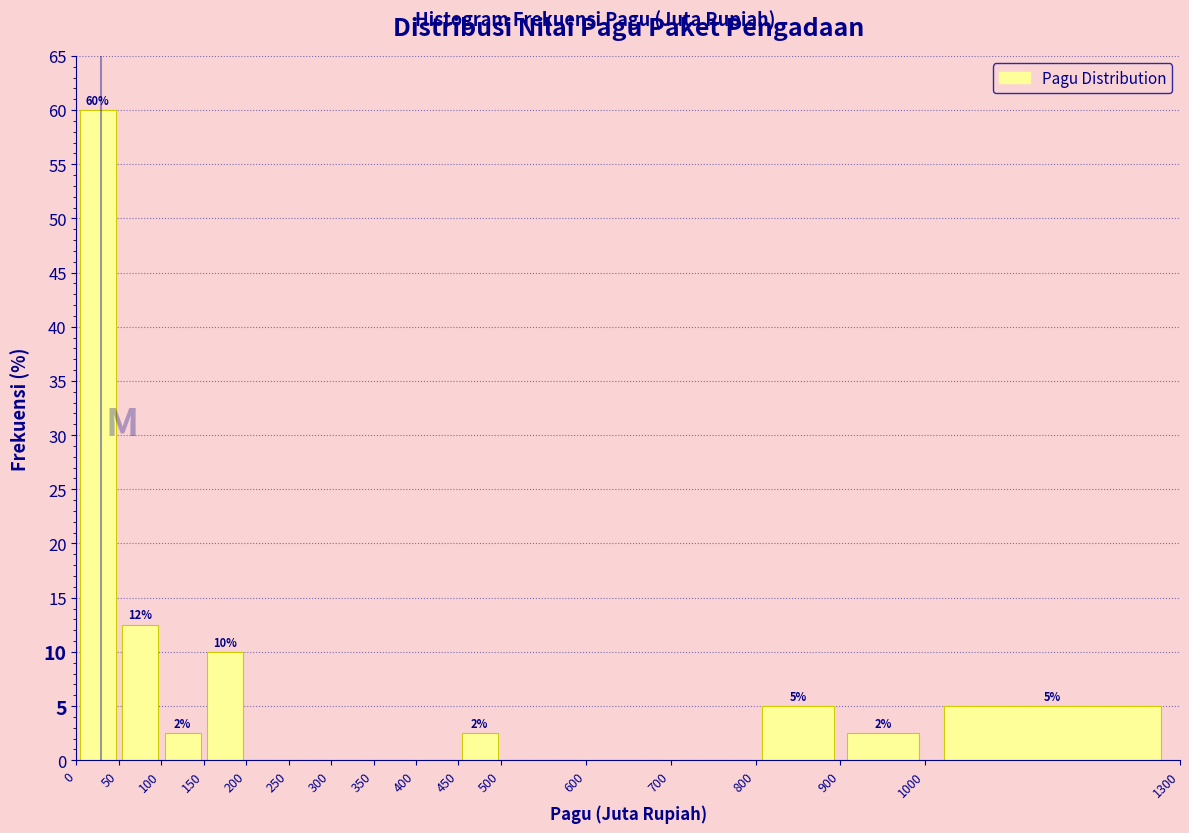

Over which range of the x-axis is the bar tallest?

0 to 50